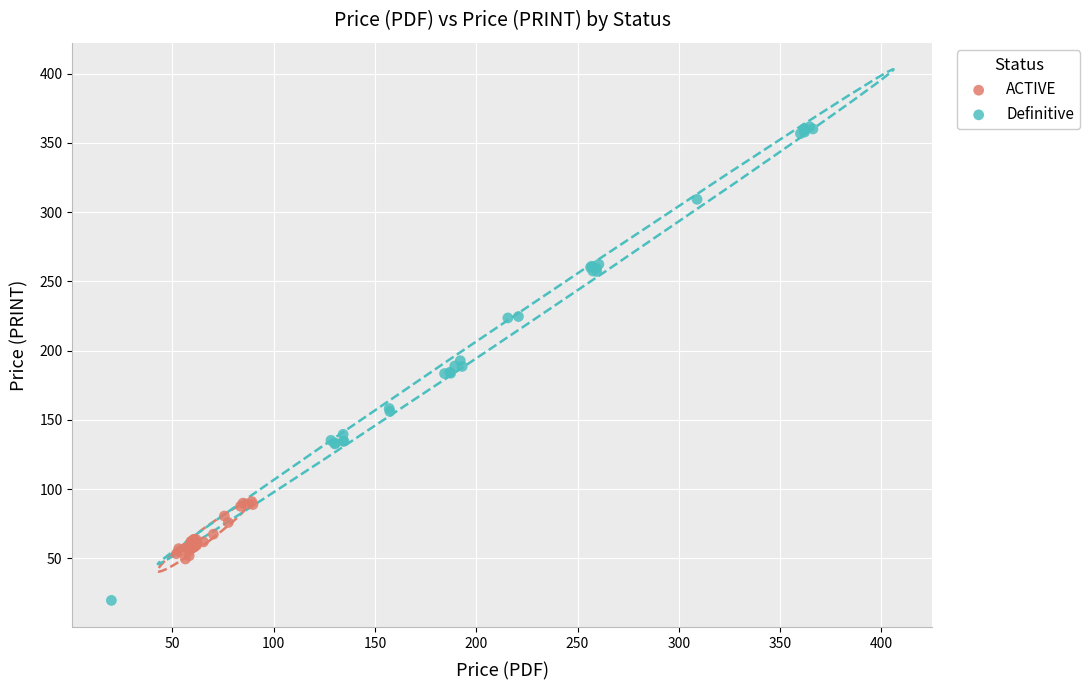

Which series has the widest spread of Y values?

Definitive